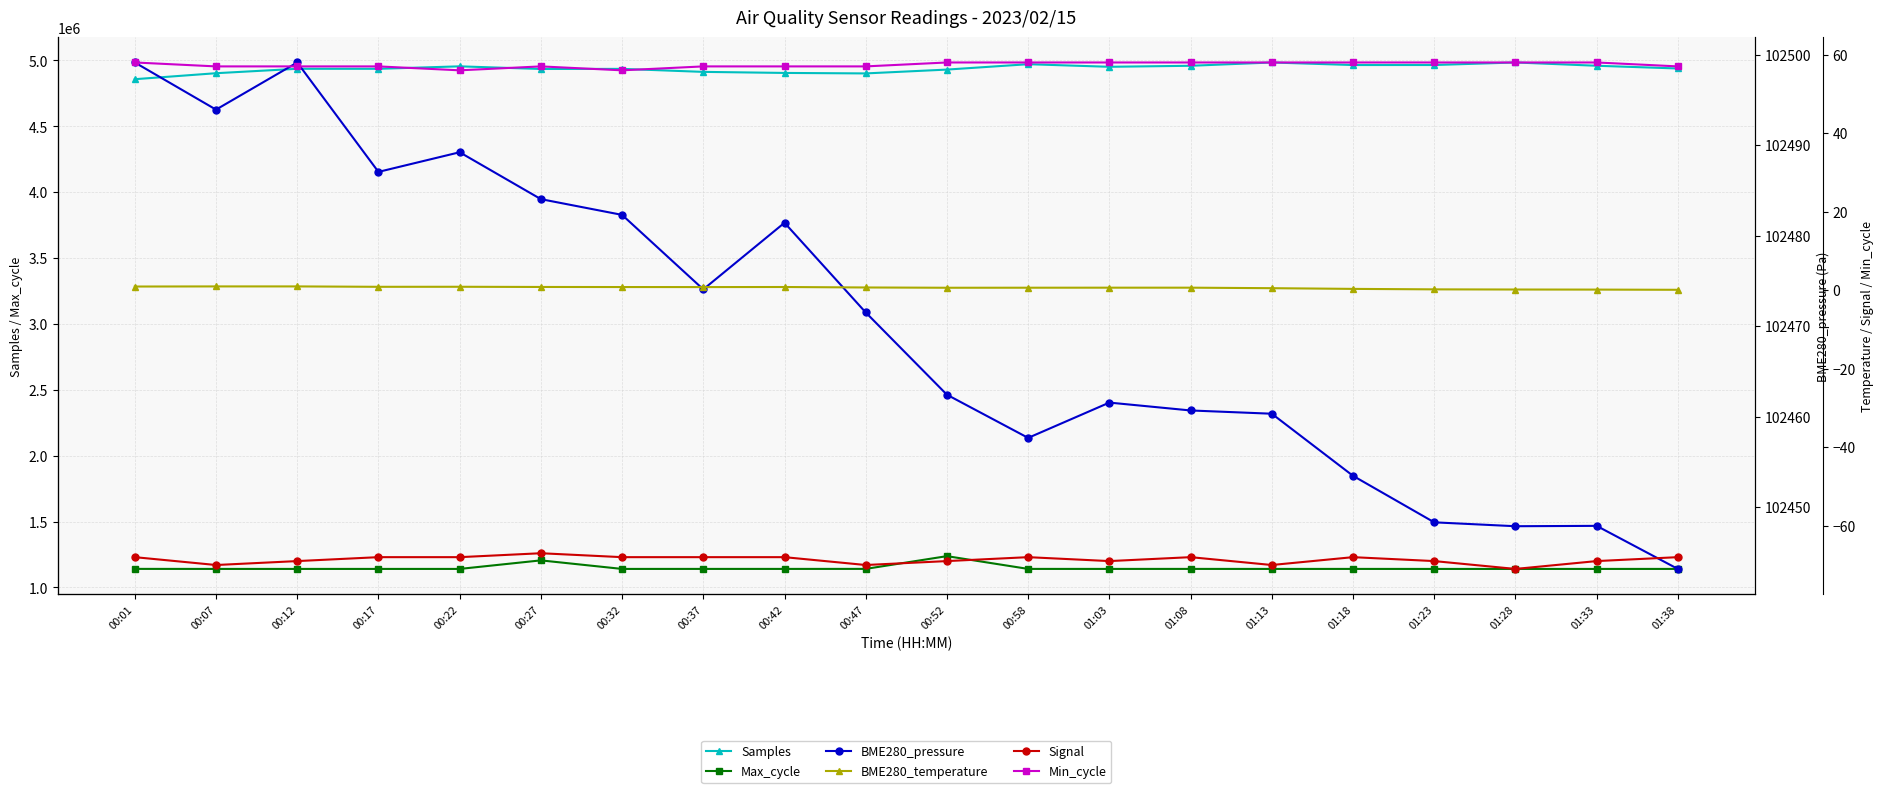

Reading left to right, what are all the values shown in this chart?

Samples: 00:01=4857120.0	00:07=4902582.0	00:12=4936084.0	00:17=4935948.0	00:22=4954718.0	00:27=4934666.0	00:32=4935474.0	00:37=4912687.0	00:42=4904693.0	00:47=4901003.0	00:52=4930124.0	00:58=4970923.0	01:03=4951314.0	01:08=4958938.0	01:13=4983931.0	01:18=4964614.0	01:23=4964737.0	01:28=4984063.0	01:33=4959201.0	01:38=4938447.0
Max_cycle: 00:01=1141167.0	00:07=1140892.0	00:12=1140877.0	00:17=1140893.0	00:22=1140863.0	00:27=1205763.0	00:32=1140877.0	00:37=1140992.0	00:42=1140958.0	00:47=1141178.0	00:52=1237857.0	00:58=1141000.0	01:03=1140927.0	01:08=1141003.0	01:13=1140854.0	01:18=1140938.0	01:23=1140787.0	01:28=1140839.0	01:33=1140853.0	01:38=1140906.0
BME280_pressure: 00:01=102499.1	00:07=102493.9	00:12=102499.1	00:17=102487.0	00:22=102489.2	00:27=102484.0	00:32=102482.3	00:37=102474.1	00:42=102481.4	00:47=102471.5	00:52=102462.4	00:58=102457.6	01:03=102461.5	01:08=102460.7	01:13=102460.3	01:18=102453.4	01:23=102448.3	01:28=102447.9	01:33=102447.9	01:38=102443.2
BME280_temperature: 00:01=0.9	00:07=1.0	00:12=1.0	00:17=0.9	00:22=0.9	00:27=0.8	00:32=0.8	00:37=0.8	00:42=0.8	00:47=0.7	00:52=0.6	00:58=0.6	01:03=0.6	01:08=0.6	01:13=0.5	01:18=0.3	01:23=0.2	01:28=0.2	01:33=0.1	01:38=0.1
Signal: 00:01=-68.0	00:07=-70.0	00:12=-69.0	00:17=-68.0	00:22=-68.0	00:27=-67.0	00:32=-68.0	00:37=-68.0	00:42=-68.0	00:47=-70.0	00:52=-69.0	00:58=-68.0	01:03=-69.0	01:08=-68.0	01:13=-70.0	01:18=-68.0	01:23=-69.0	01:28=-71.0	01:33=-69.0	01:38=-68.0
Min_cycle: 00:01=58.0	00:07=57.0	00:12=57.0	00:17=57.0	00:22=56.0	00:27=57.0	00:32=56.0	00:37=57.0	00:42=57.0	00:47=57.0	00:52=58.0	00:58=58.0	01:03=58.0	01:08=58.0	01:13=58.0	01:18=58.0	01:23=58.0	01:28=58.0	01:33=58.0	01:38=57.0